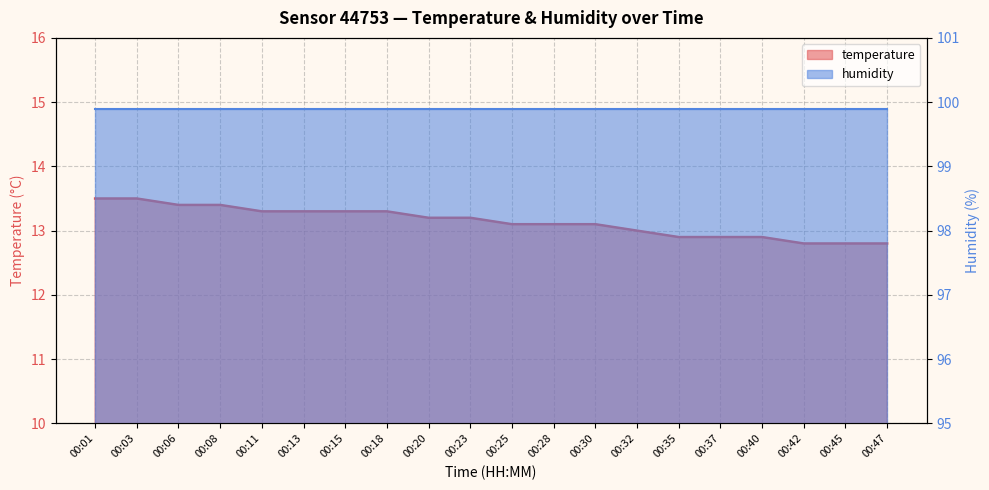

What is the value of the 16th point from the left?

12.9